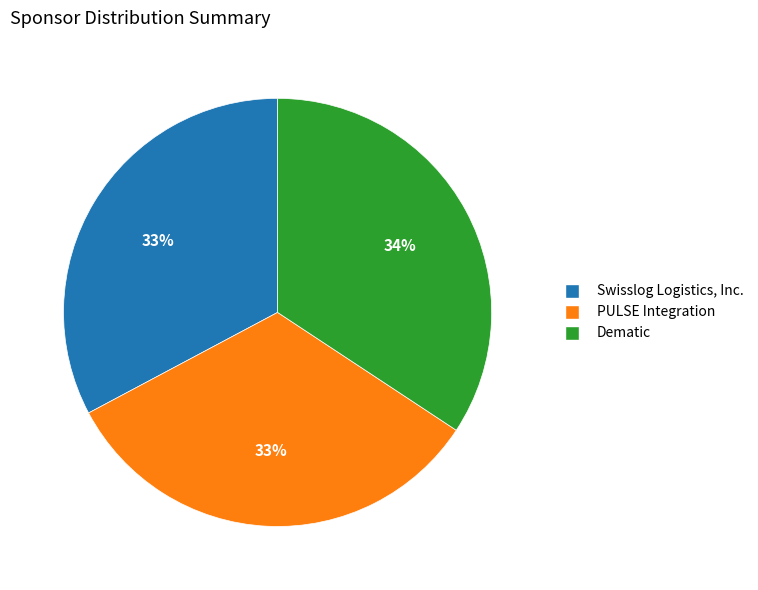

To the nearest percent, what is the difference between the Dematic and PULSE Integration slice percentages?

1%